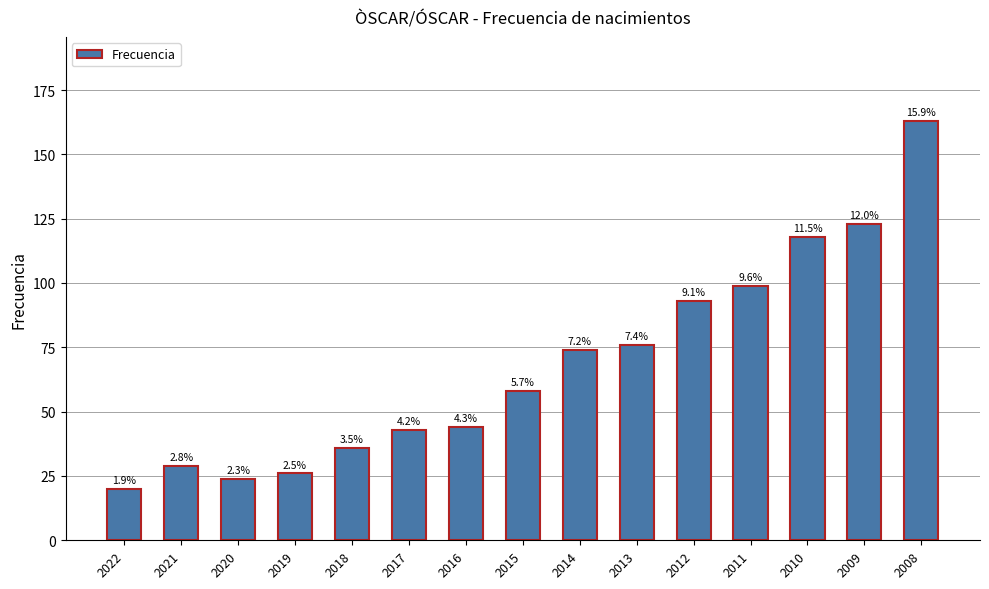

Read the value at 2008.

163